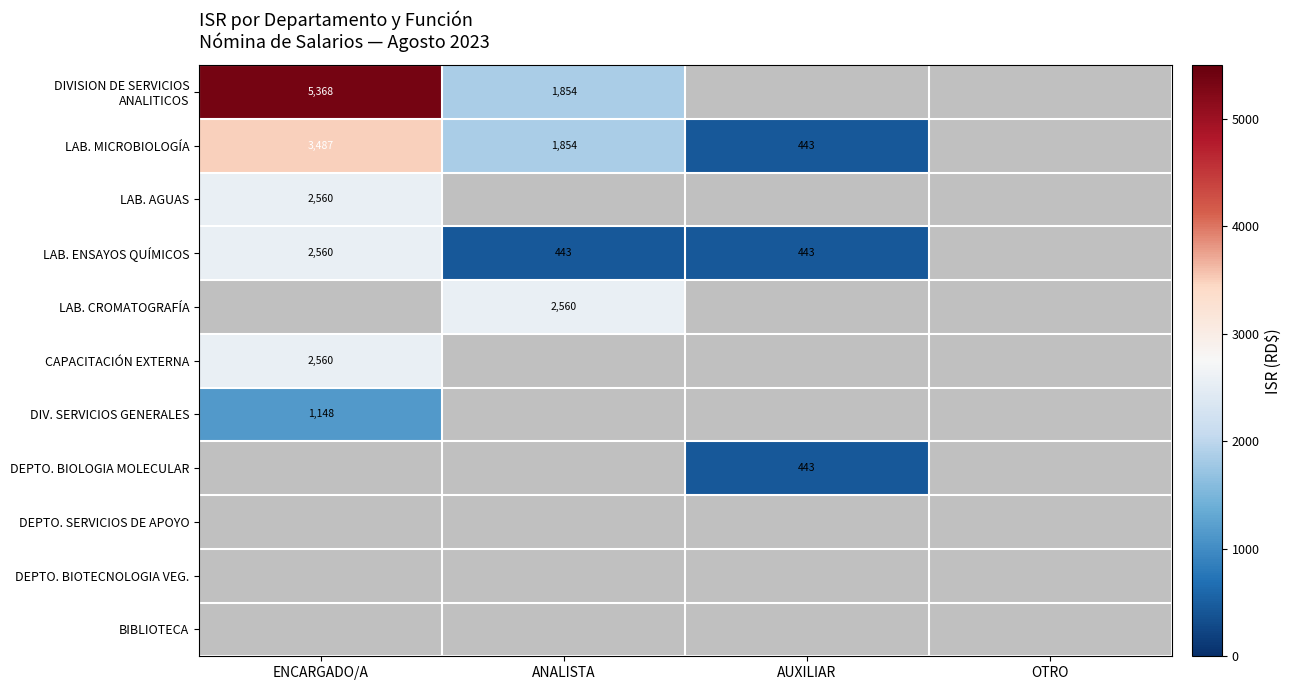

True or false: LAB. ENSAYOS QUÍMICOS has a value of 442.6 at ANALISTA.

True